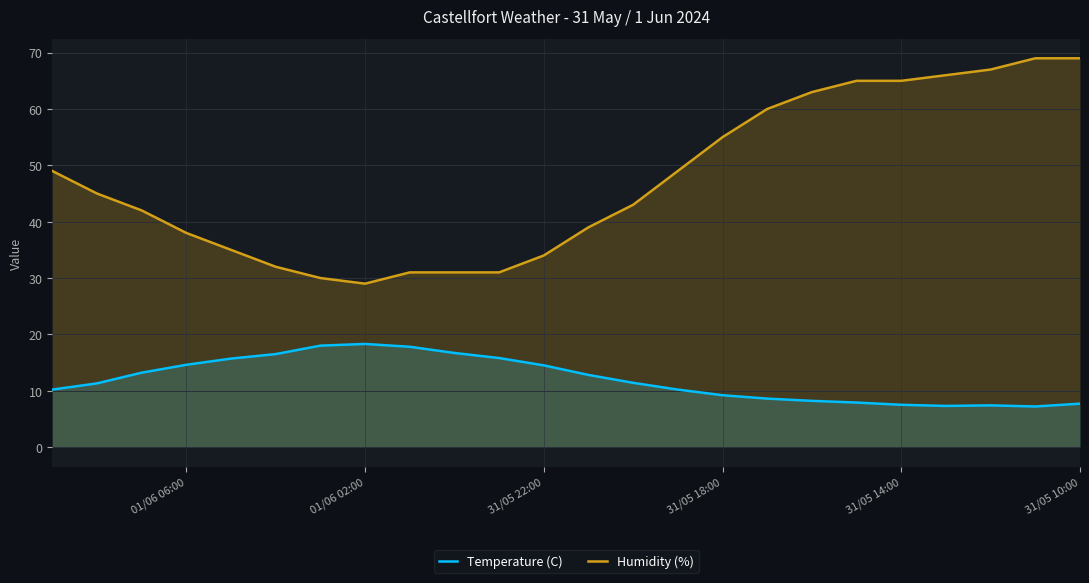

True or false: Humidity (%) has more than 2 interior local peaks.

False